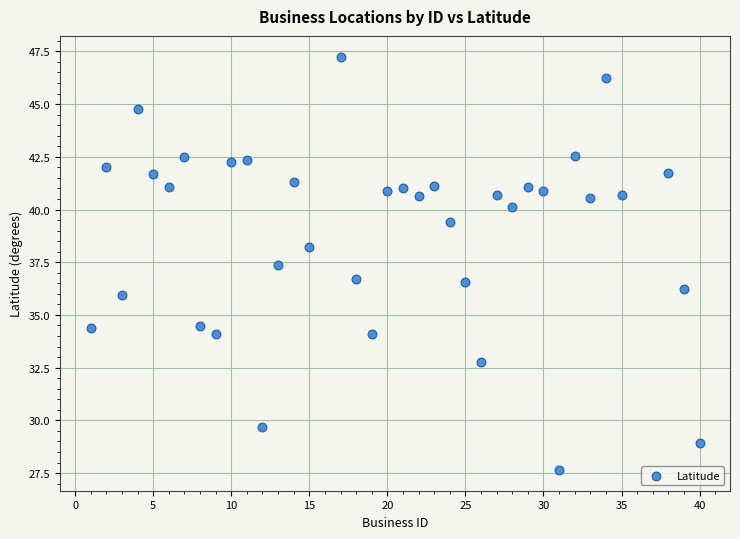

What is the range of Y values (max minus min)?

19.6